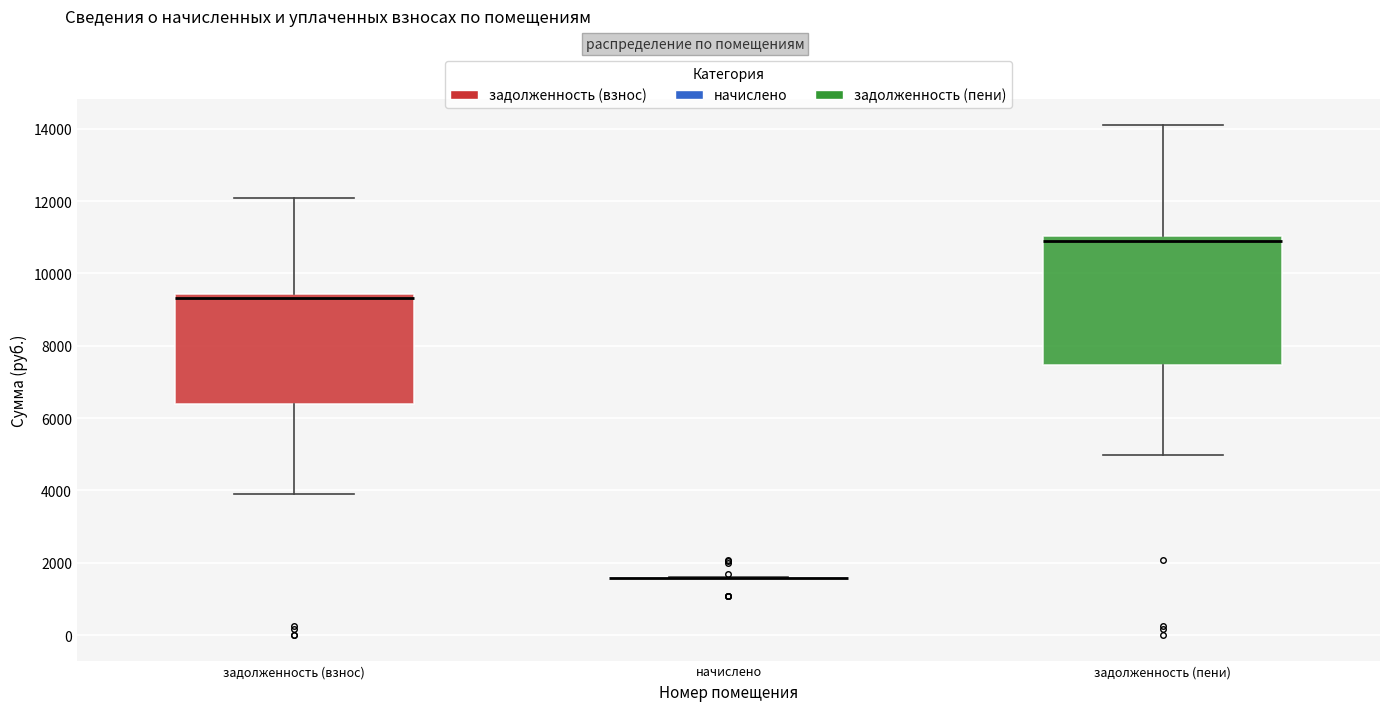

Comparing the boxes themselves (not the whiskers), which one is the tallest?

задолженность (пени)